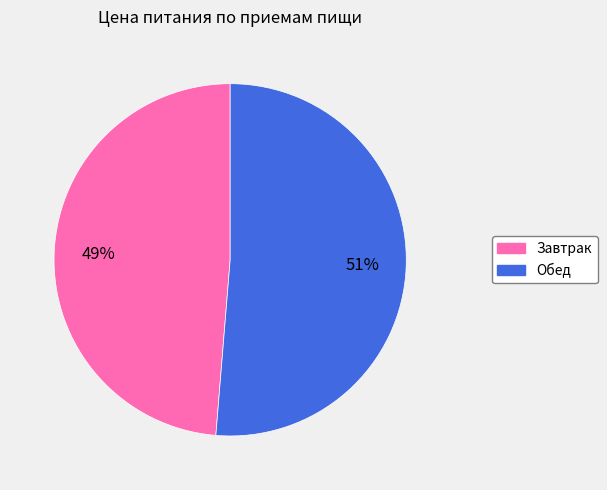

Between Завтрак and Обед, which is larger?

Обед